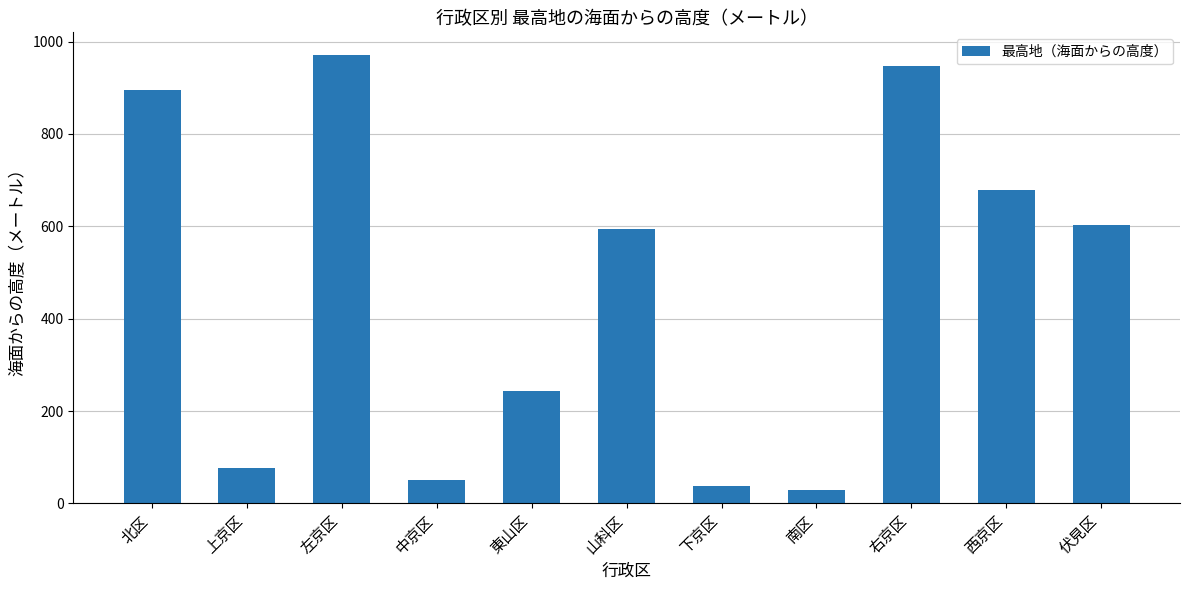

What is the difference between the second highest and minimum values?

919.6